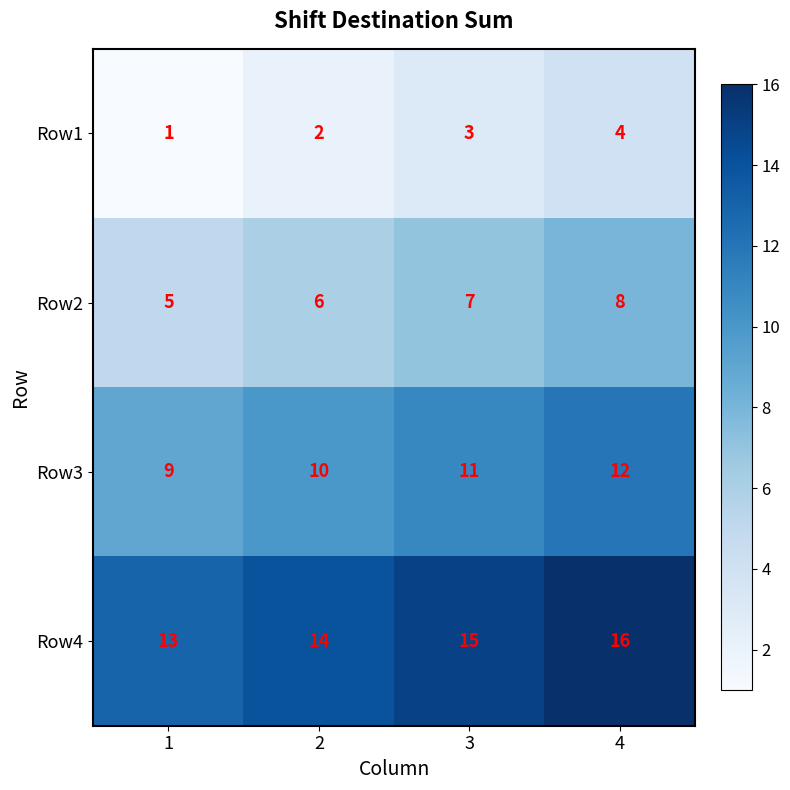

Is it true that Row2 equals 8 at 4?

True